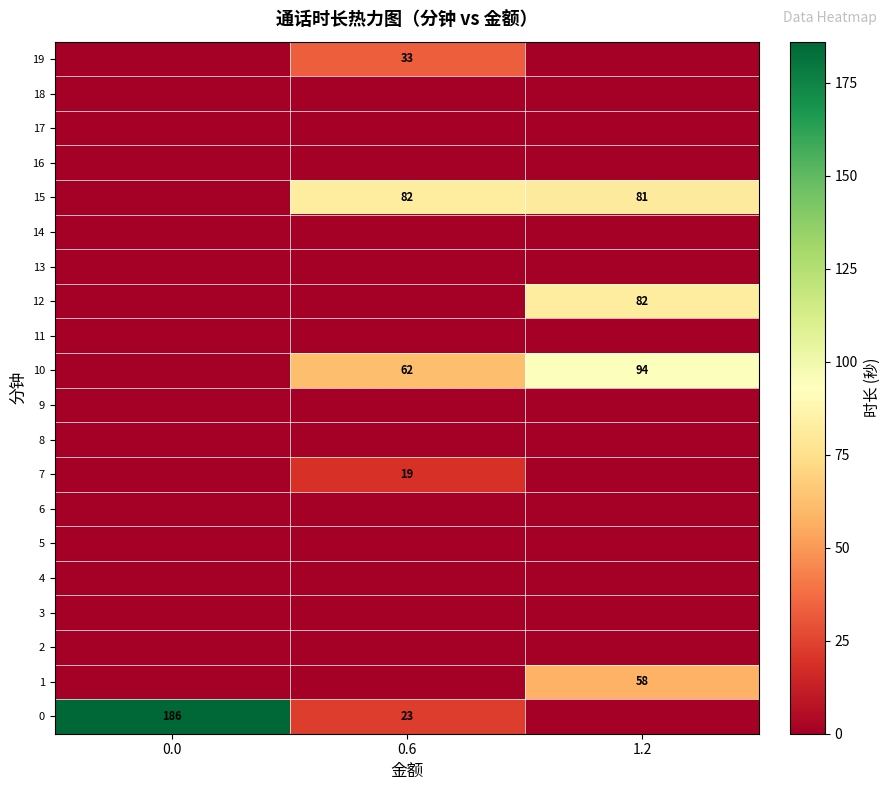

The value of 1 at 0.0 is 0. True or false?

True